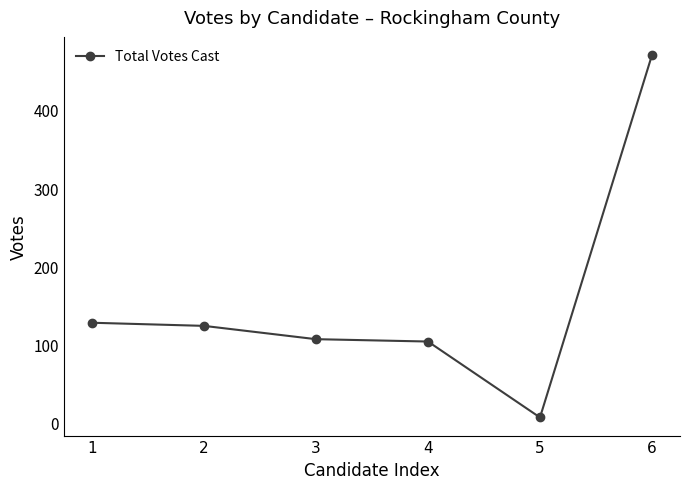

Reading right to left, transcribe all the data shown in this chart.

6=470	5=7	4=104	3=107	2=124	1=128